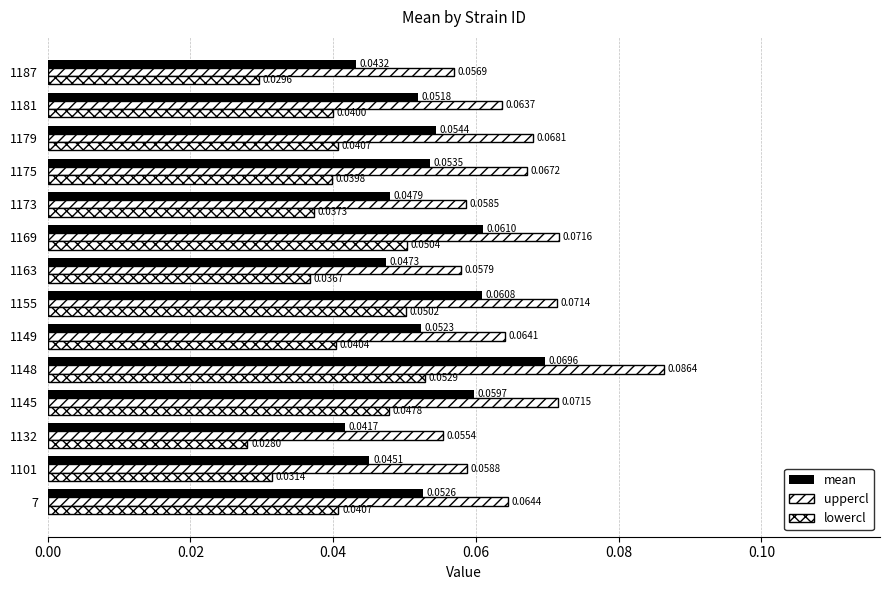

How many distinct data groups are displayed?

3